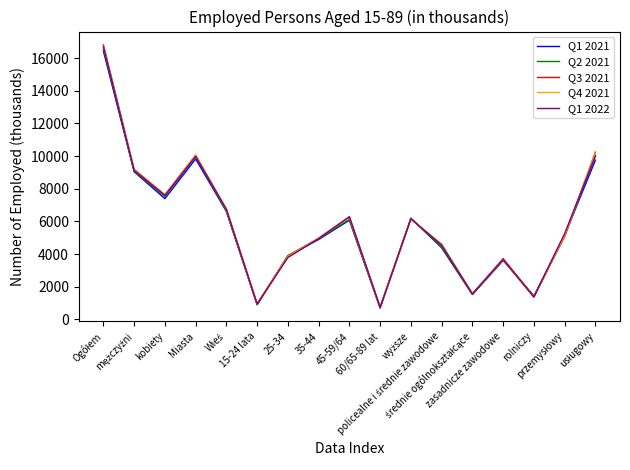

What is the maximum value shown in the chart?

16814